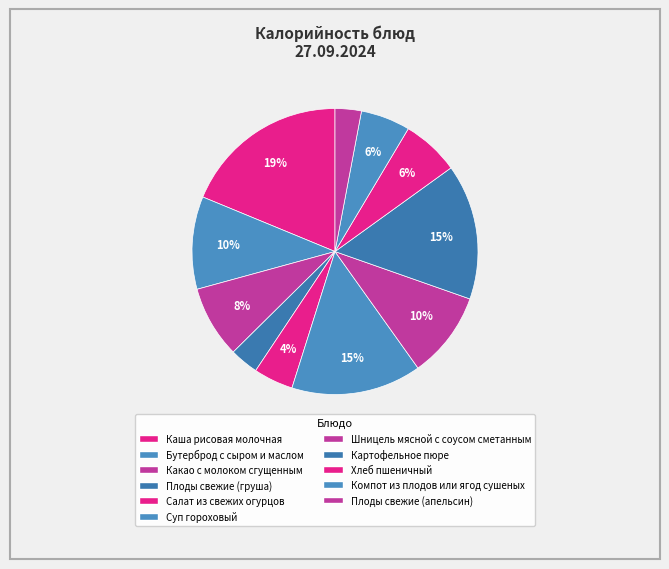

Rank the categories by value from lowest to highest.

Плоды свежие (апельсин), Плоды свежие (груша), Салат из свежих огурцов, Компот из плодов или ягод сушеных, Хлеб пшеничный, Какао с молоком сгущенным, Шницель мясной с соусом сметанным, Бутерброд с сыром и маслом, Суп гороховый, Картофельное пюре, Каша рисовая молочная